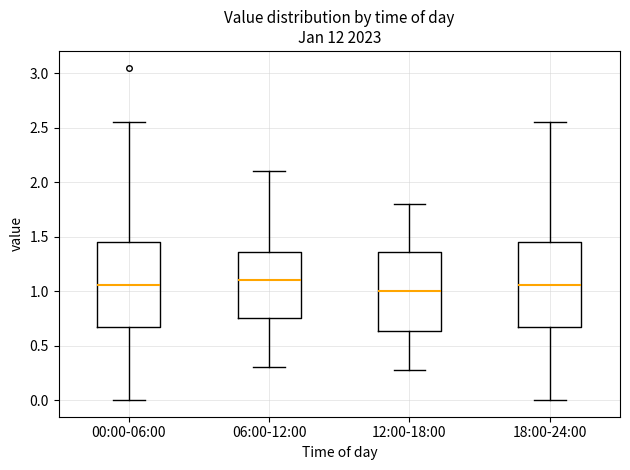

Reading left to right, transcribe this box plot: for each box, give where its median line is, the range the box spans, and where its two whiskers end, as read against the y-axis. The values are not printed on the chart, so give them approximately, as read against the axis.

00:00-06:00: median 1.05, box 0.65 to 1.45, whiskers 0.00 to 2.55
06:00-12:00: median 1.10, box 0.75 to 1.35, whiskers 0.30 to 2.10
12:00-18:00: median 1.00, box 0.65 to 1.35, whiskers 0.30 to 1.80
18:00-24:00: median 1.05, box 0.65 to 1.45, whiskers 0.00 to 2.55